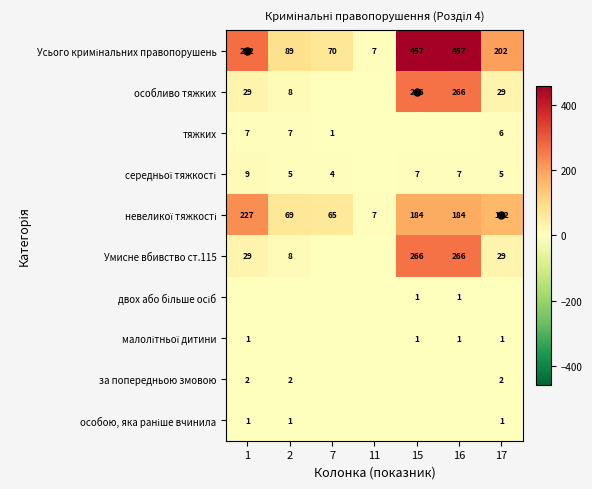

List the labels in order of Усього кримінальних правопорушень value, smallest first.

11, 7, 2, 17, 1, 15, 16